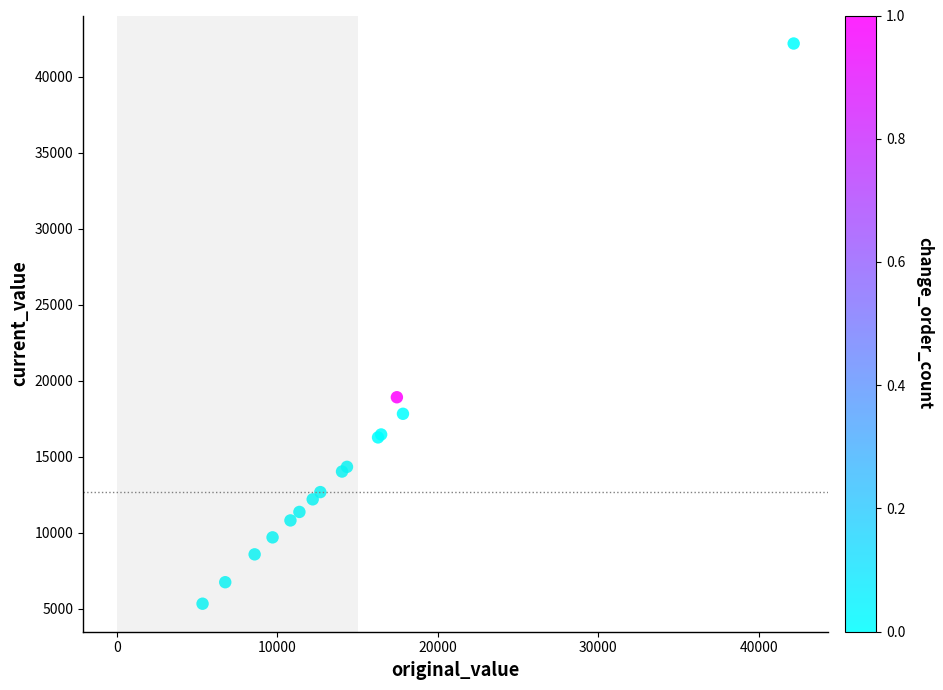

What Y value in the scatter plot is closest to 23760?

18918.0